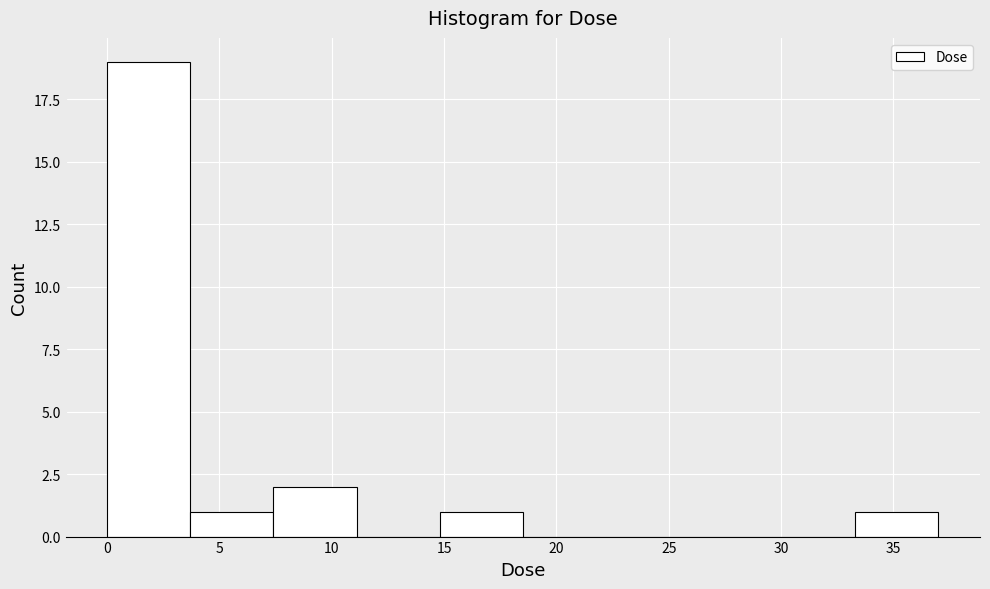

Reading left to right, list every bar in this chart as the range it spans on the x-axis followed by its height. Neither the bar edges nor the heights are printed on the chart, so give them approximately, as read against the axes.

0.0 to 3.5: 19
3.5 to 7.5: 1
7.5 to 11.0: 2
11.0 to 15.0: 0
15.0 to 18.5: 1
18.5 to 22.0: 0
22.0 to 26.0: 0
26.0 to 29.5: 0
29.5 to 33.5: 0
33.5 to 37.0: 1